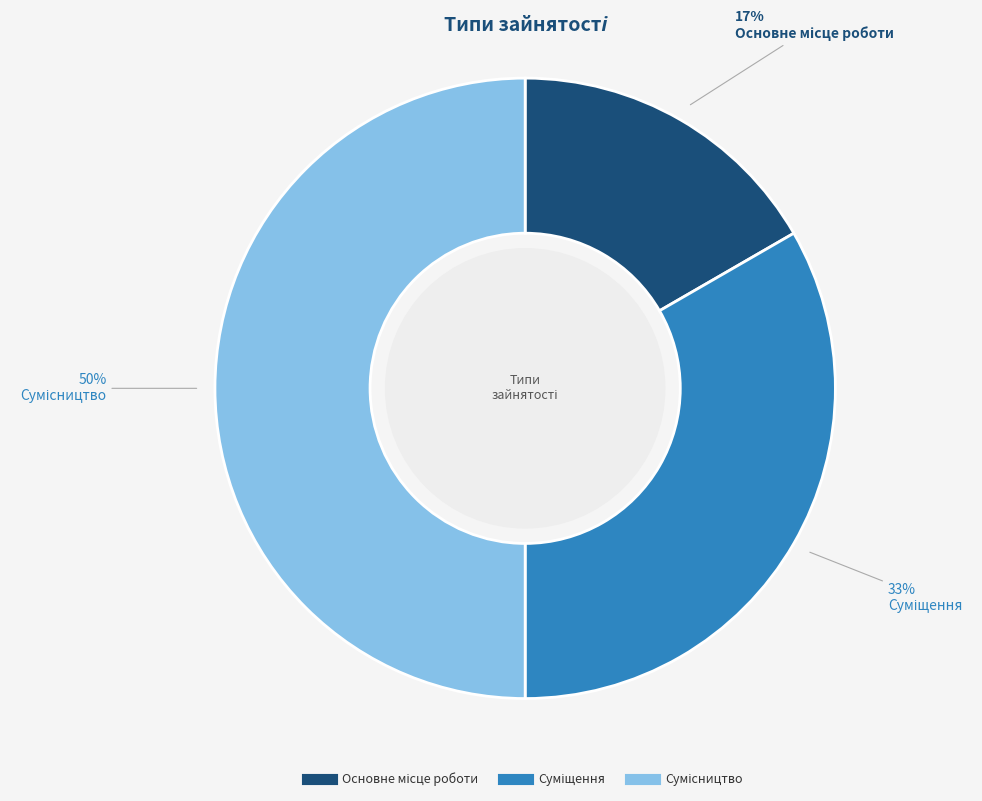

To the nearest percent, what is the difference between the largest and smallest slice percentages?

33%